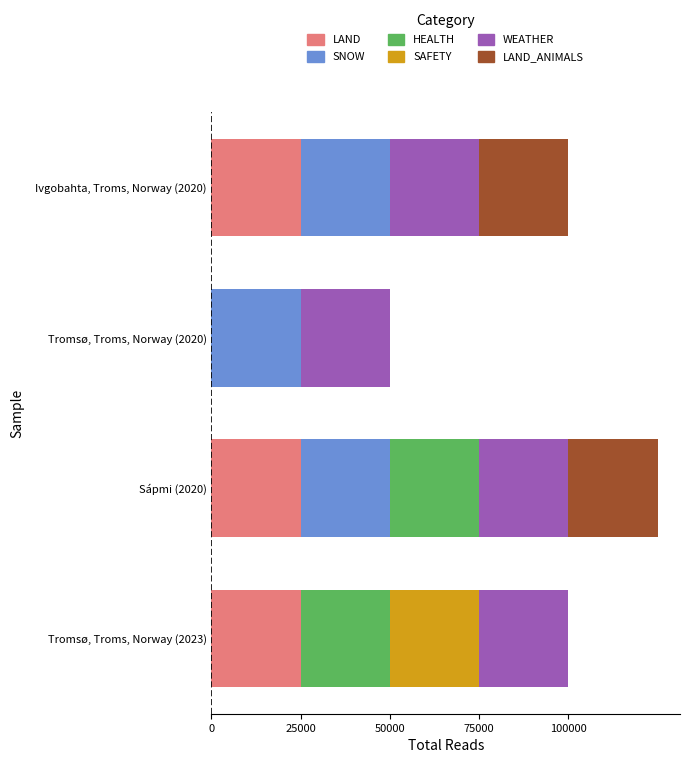

At which category is the sum across all series the highest?

Sápmi (2020)